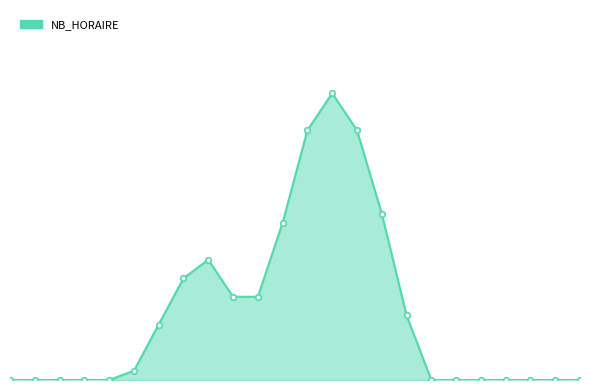

True or false: the data has more than 2 interior local peaks.

False